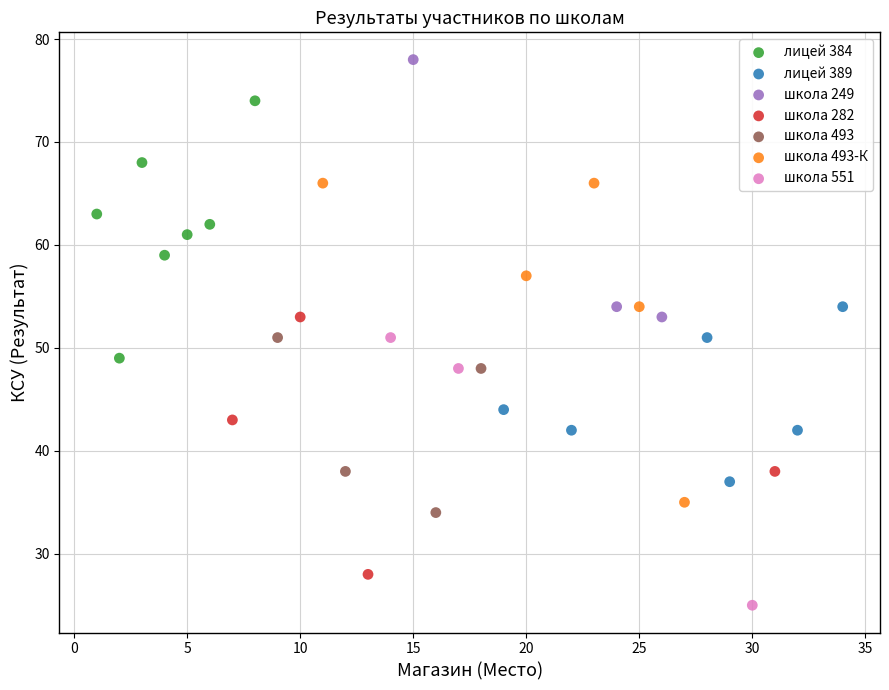

Which series reaches the minimum Y coordinate?

школа 551